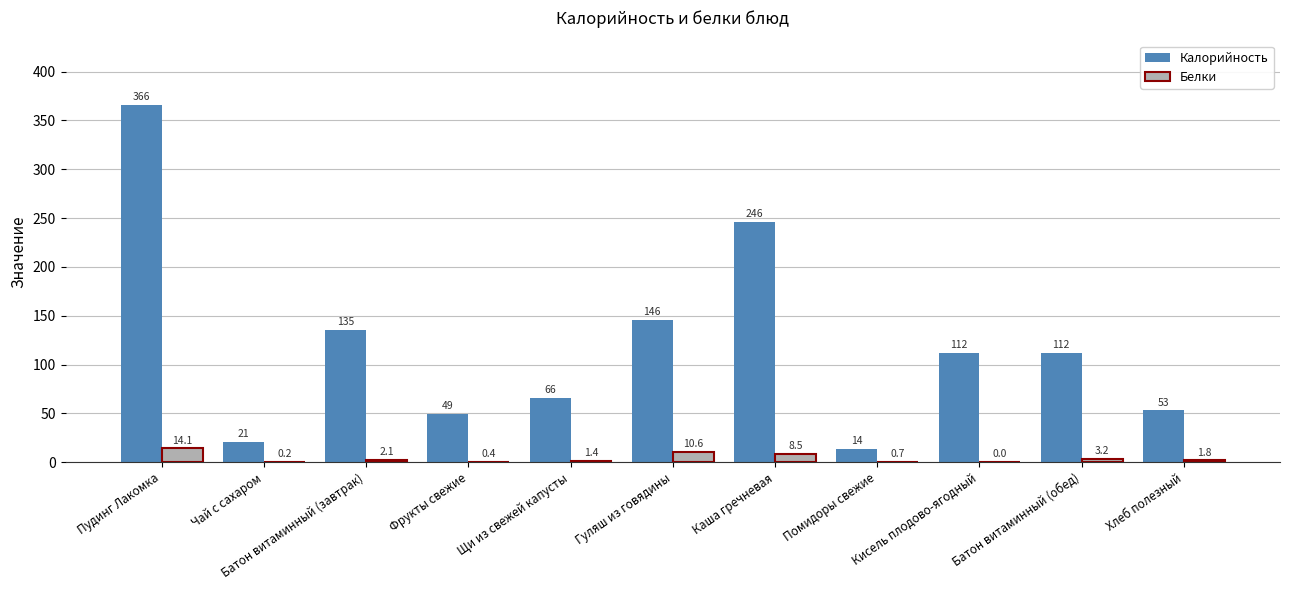

How many distinct data groups are displayed?

2